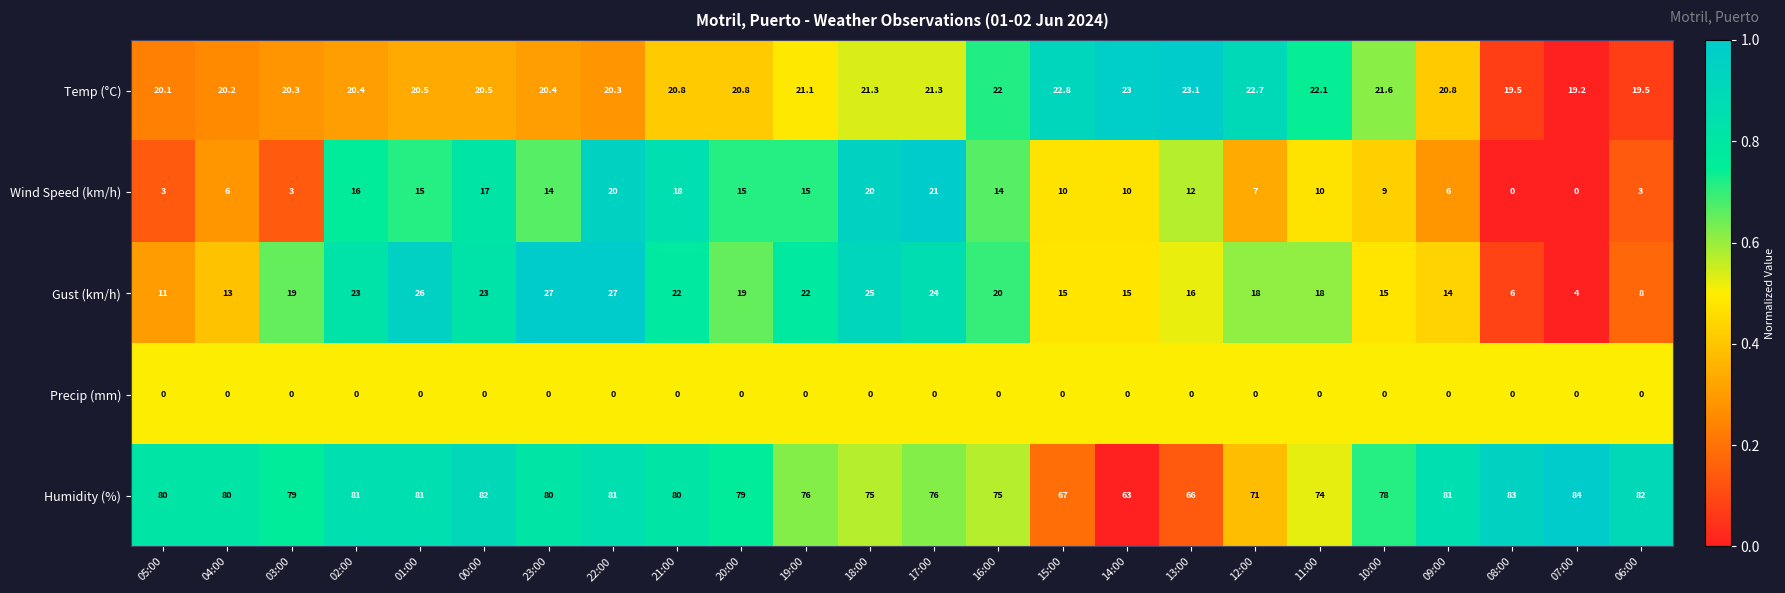

Rank the series at 10:00 from lowest to highest value.

Precip (mm), Wind Speed (km/h), Gust (km/h), Temp (°C), Humidity (%)